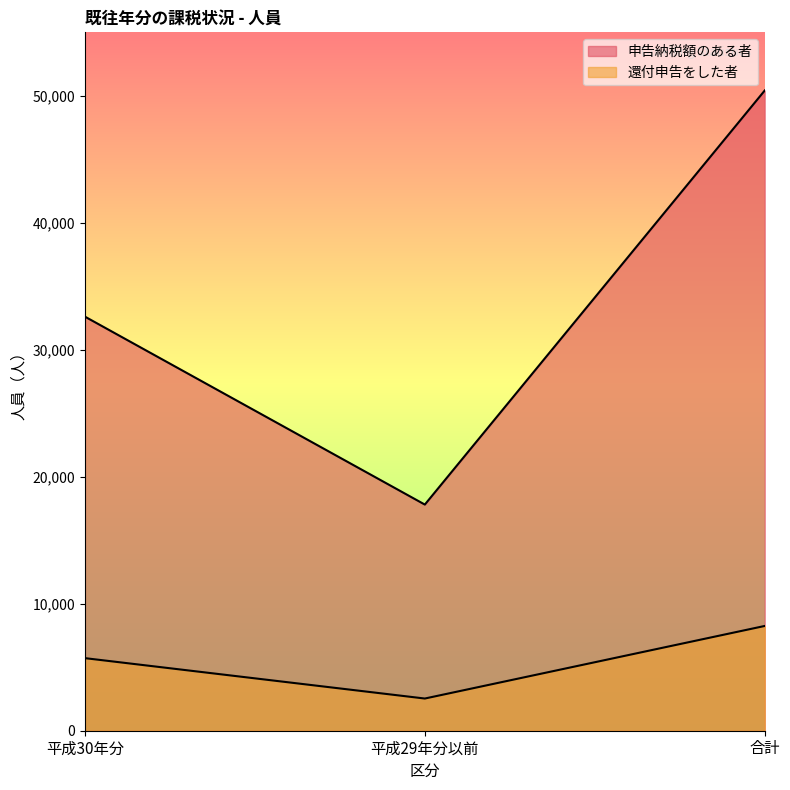

Between 平成29年分以前 and 平成30年分, which is larger?

平成30年分